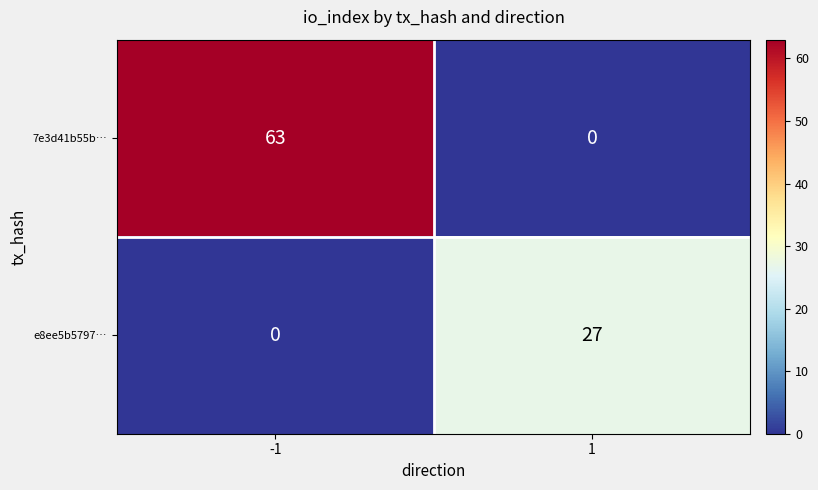

What is the sum of all e8ee5b5797… values?

27